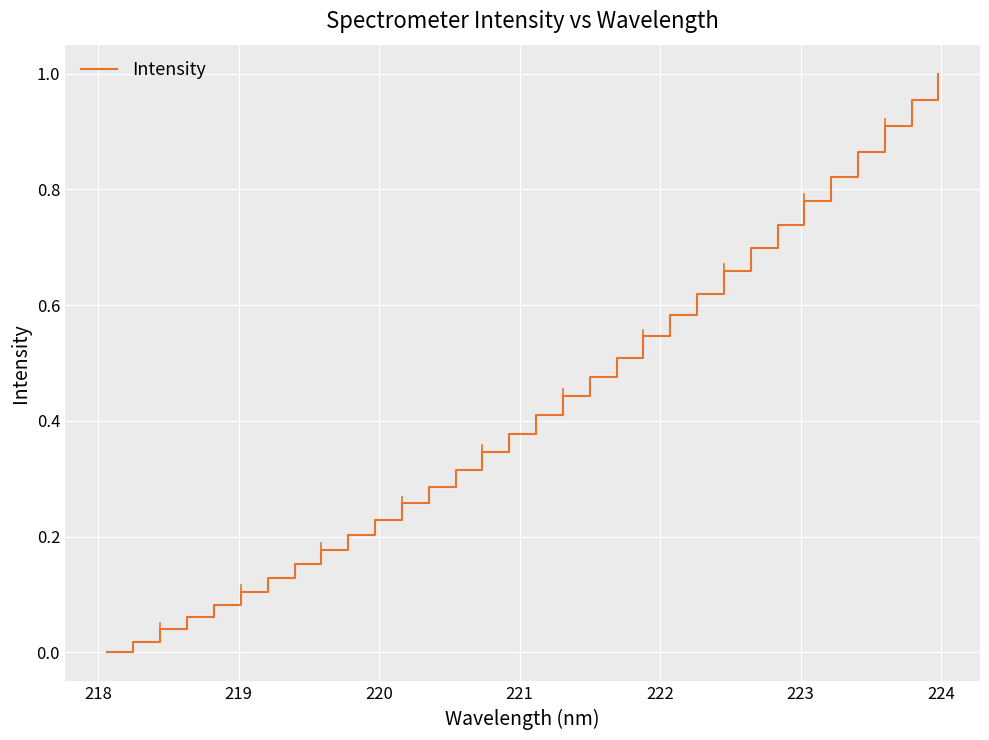

How many lines are shown in the chart?

1